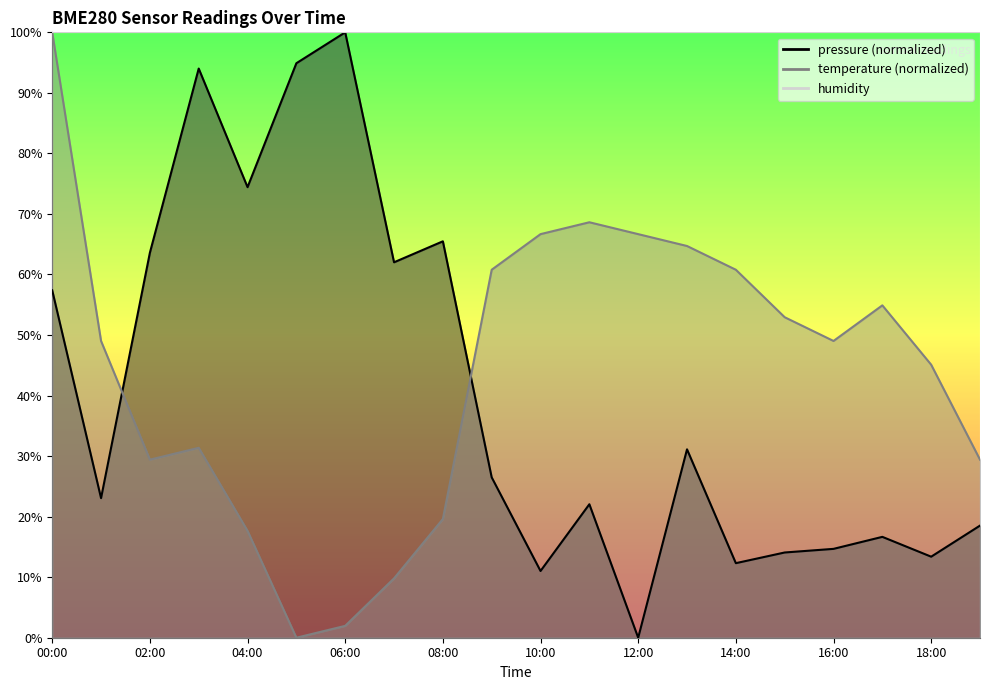

The temperature series shows -46.7 at 05:00. True or false?

False